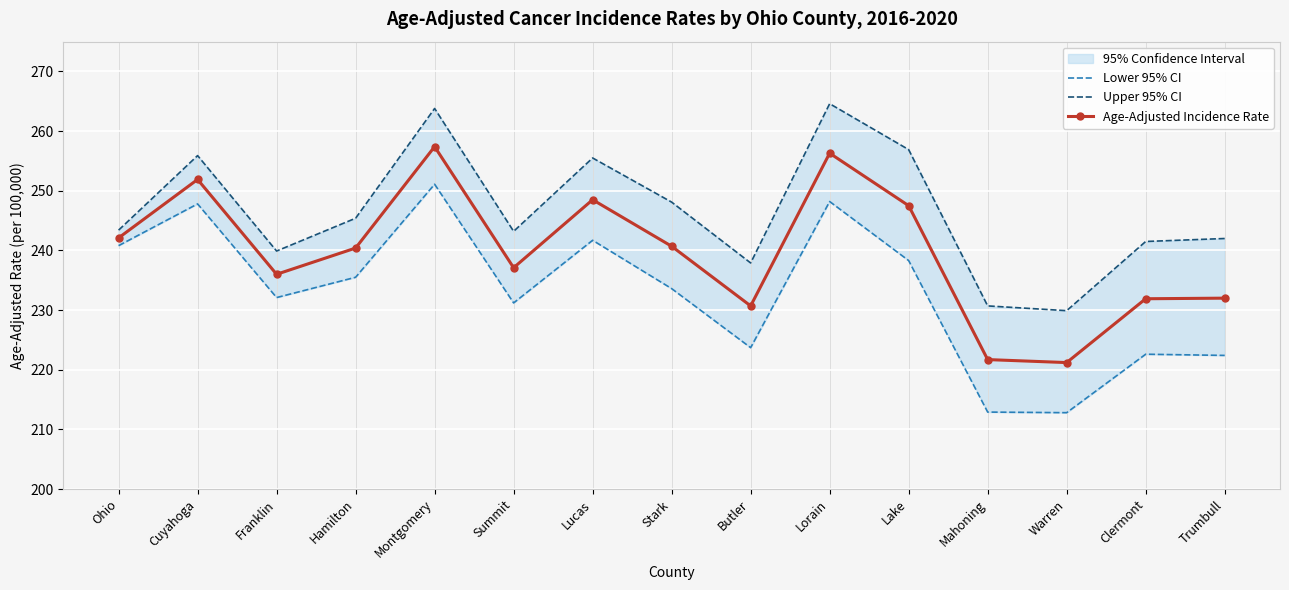

The Age-Adjusted Incidence Rate series shows 127.7 at Lake. True or false?

False